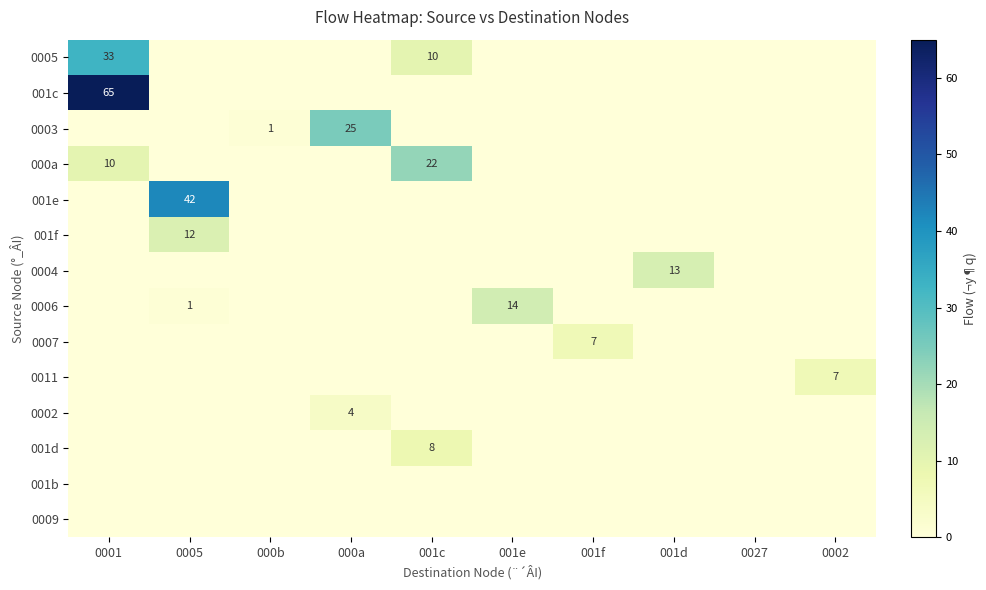

At which category is the sum across all series the highest?

0001